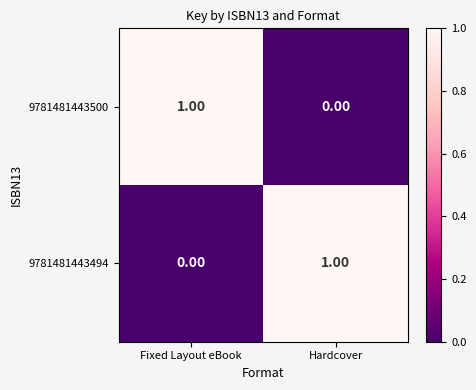

List the labels in order of 9781481443500 value, largest first.

Fixed Layout eBook, Hardcover